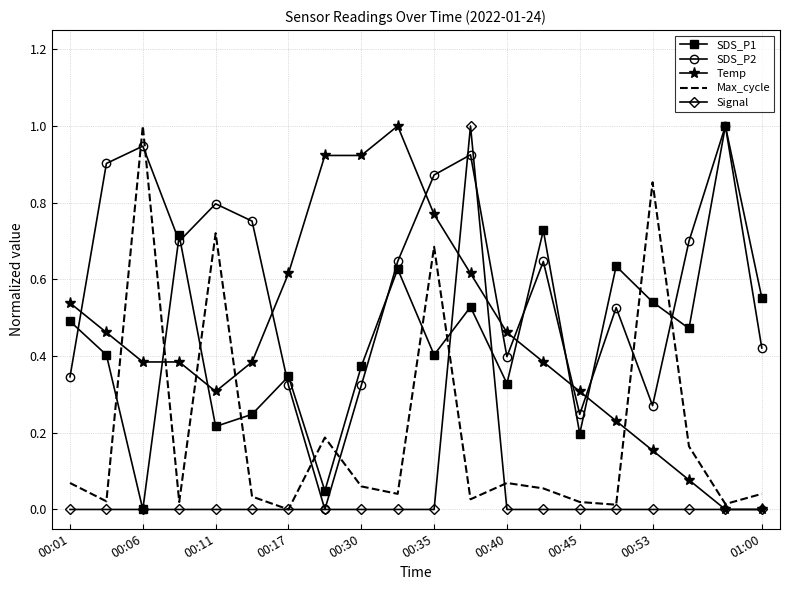

What is the greatest value displayed?

1.0